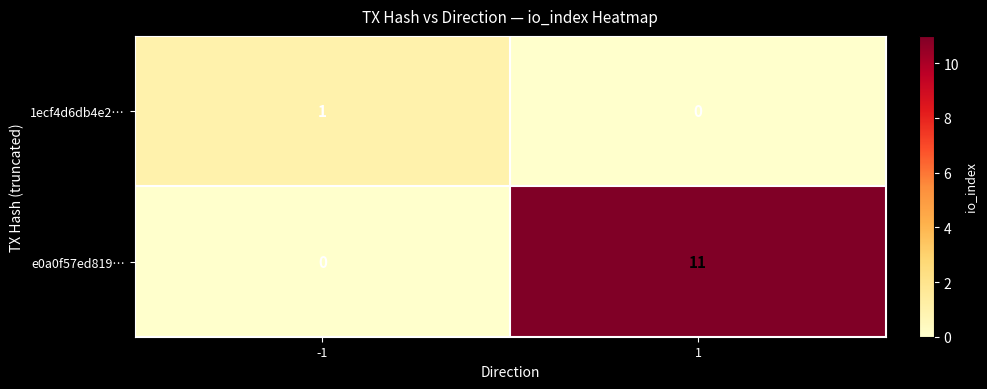

How many data points does each series have?

2